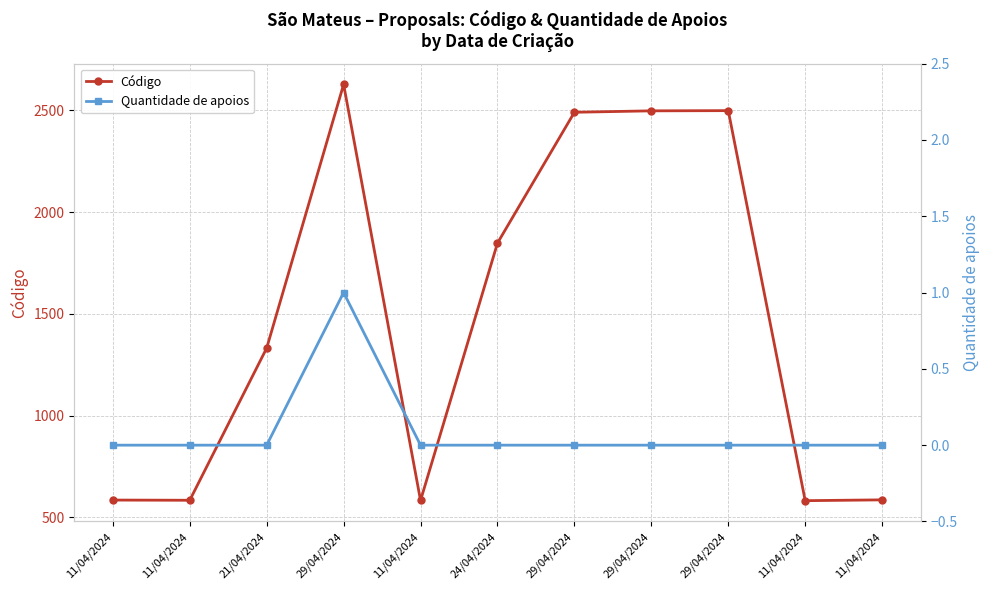

What are all the series names shown in the legend?

Código, Quantidade de apoios